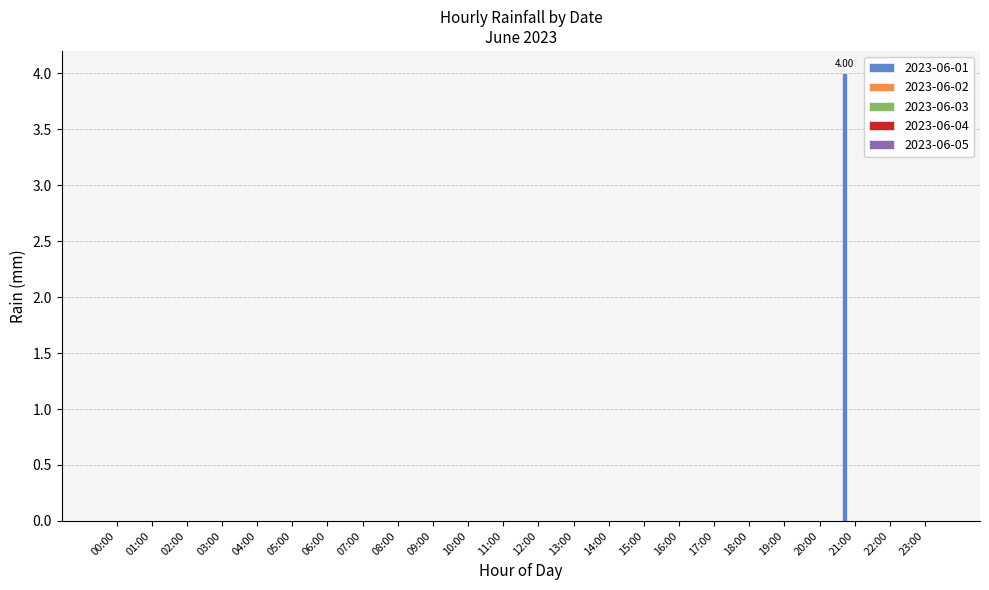

Are the bars grouped side by side (vs. stacked)?

No